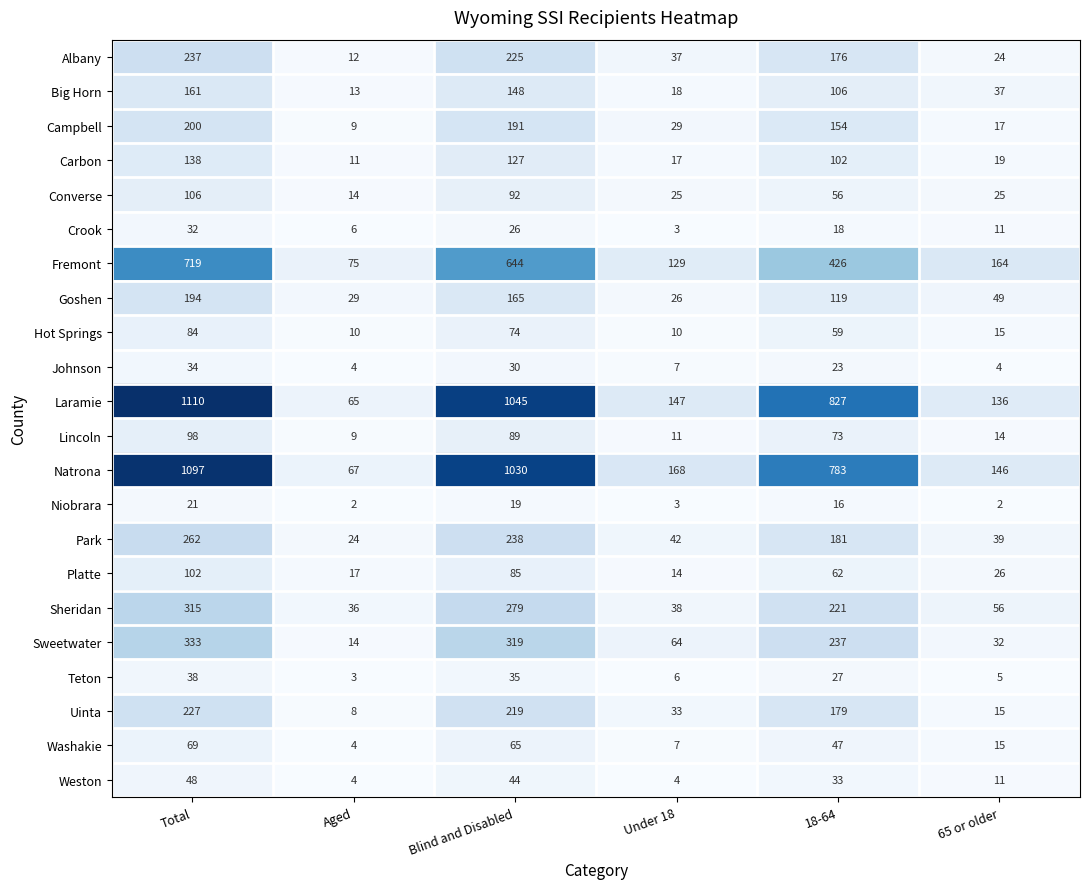

What is the highest value of the Teton series?

38